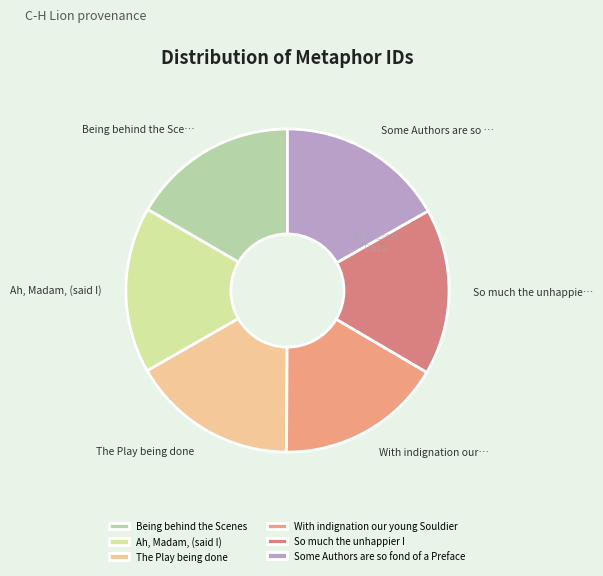

To the nearest percent, what percentage of the pie is Some Authors are so fond of a Preface?

17%